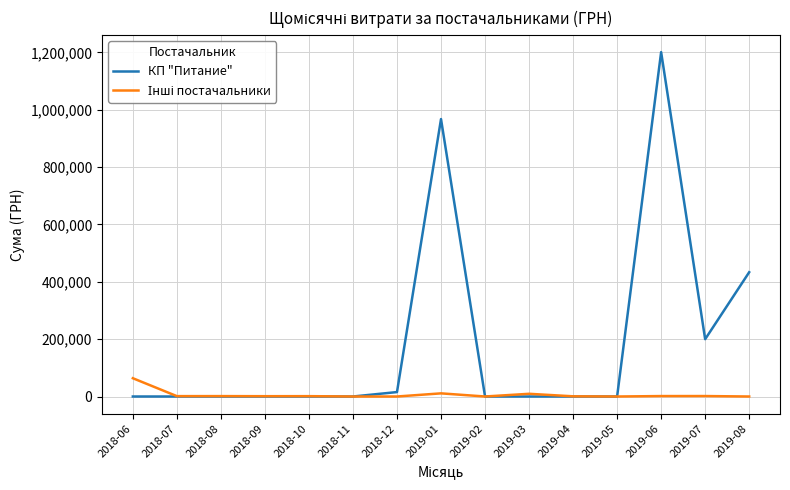

Where is КП "Питание" nearest to the value 600478?

2019-08